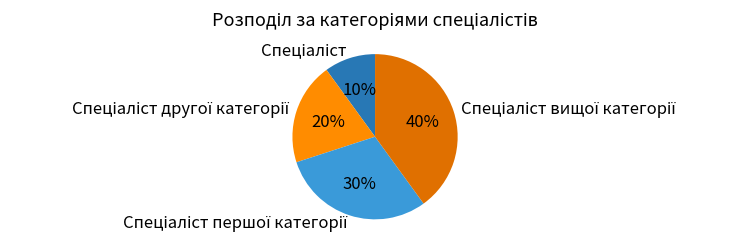

Is there any slice that represents more than half of the pie?

No